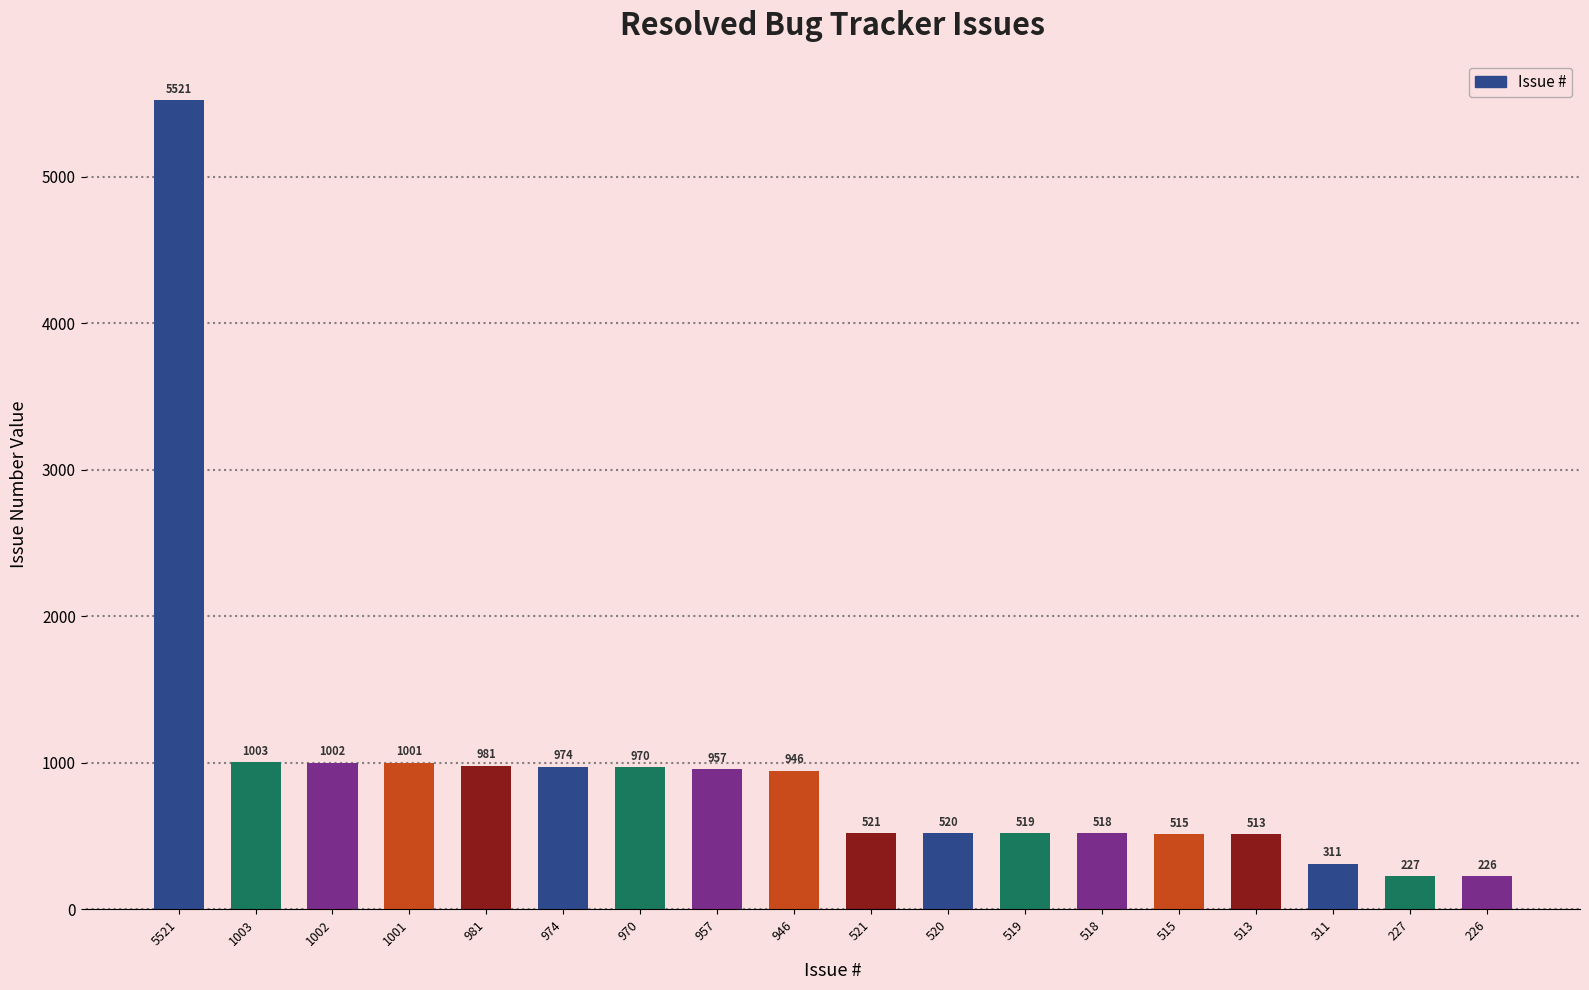

Read the value at 1002, to the nearest 10.

1000